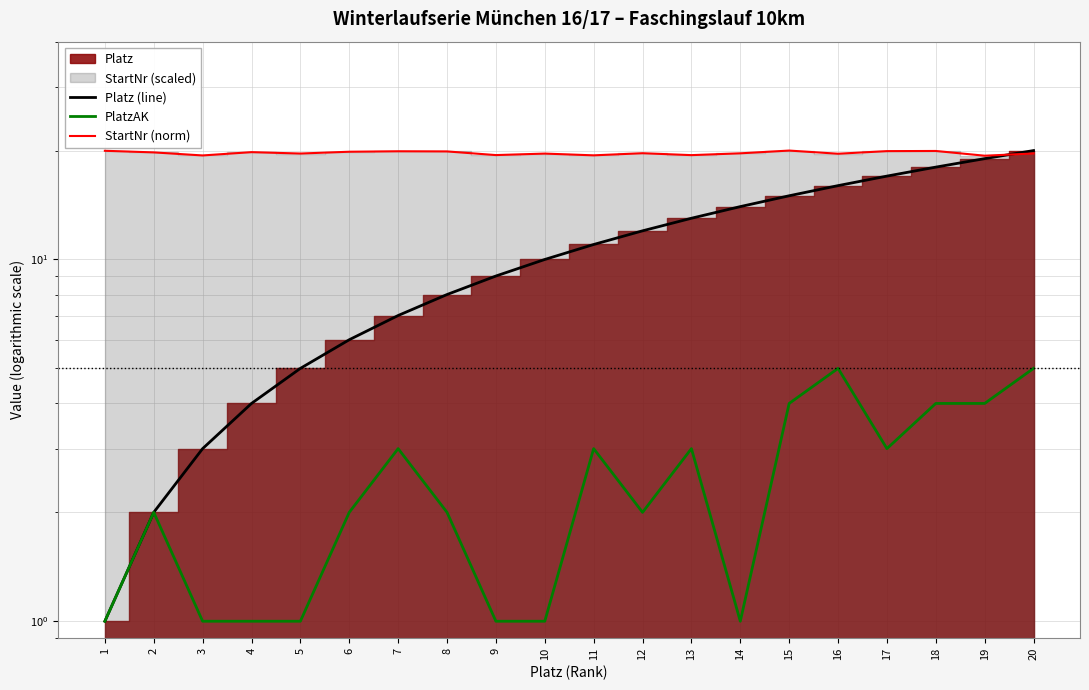

What is the difference between the Platz (line) values at 7 and 19?

12.0